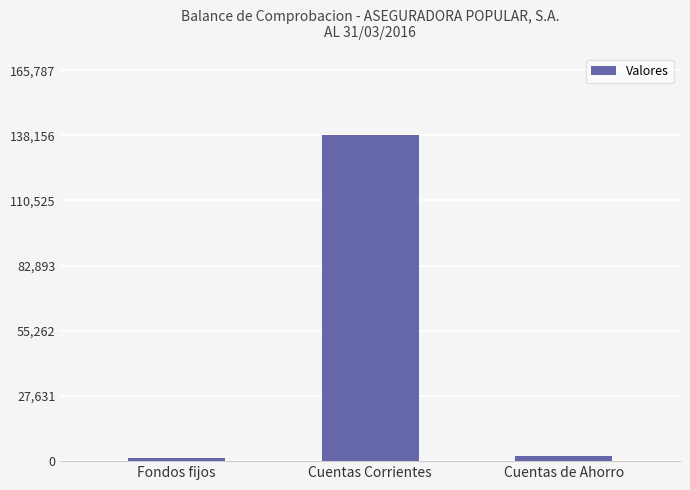

The chart shows a value of 191156.4 at Cuentas Corrientes. True or false?

False